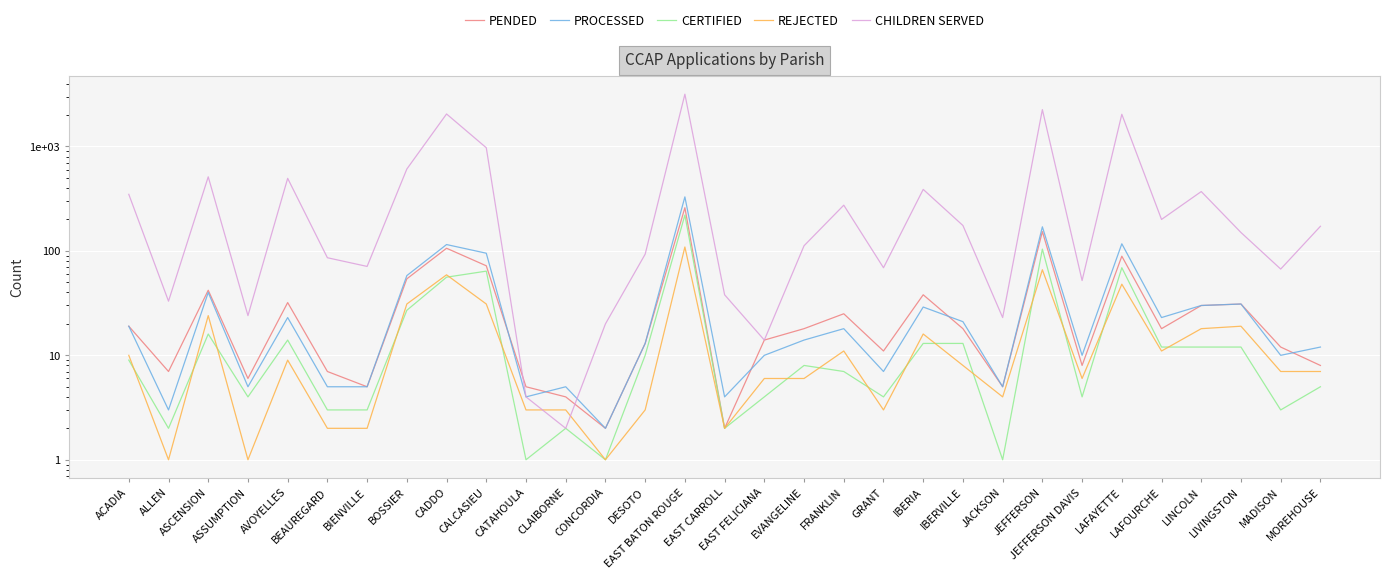

What is the sum of the REJECTED values at EVANGELINE and DESOTO?

9